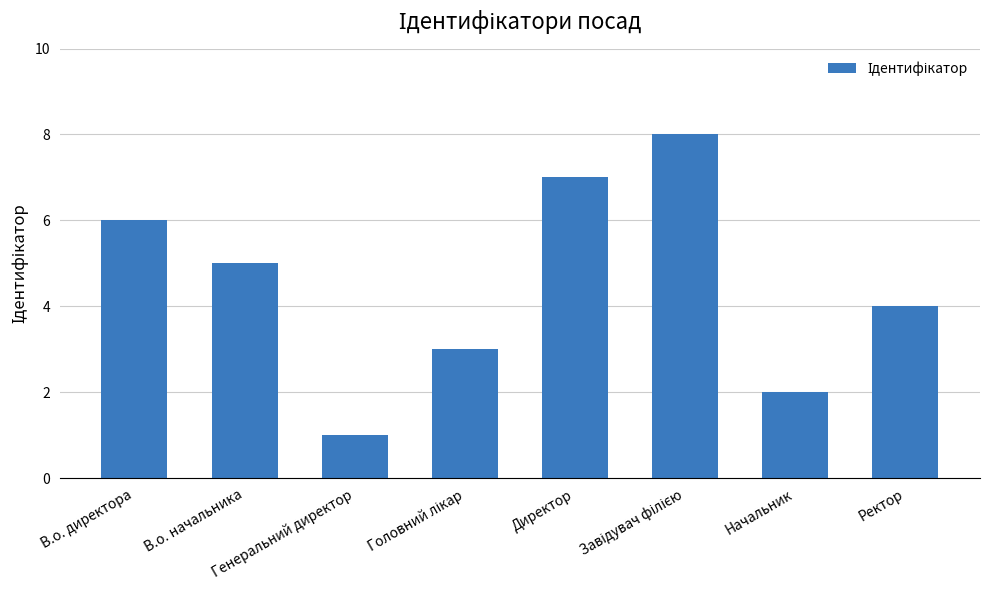

What is the greatest value displayed?

8